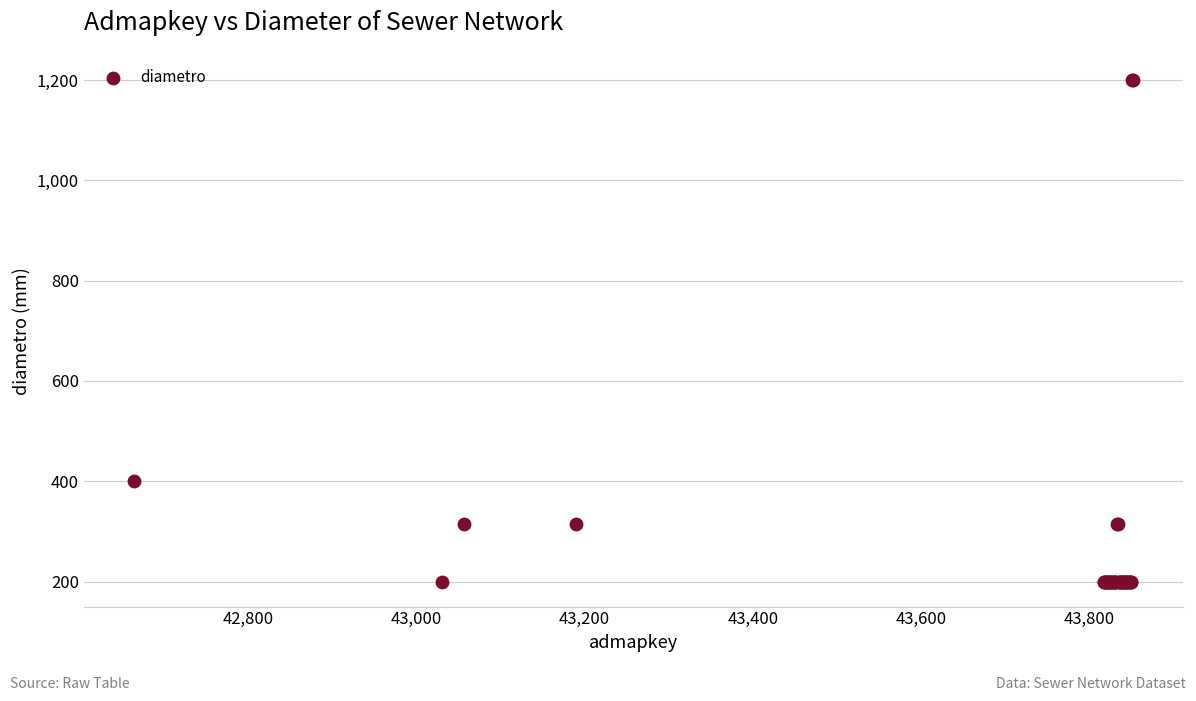

What Y value in the scatter plot is closest to 700?

400